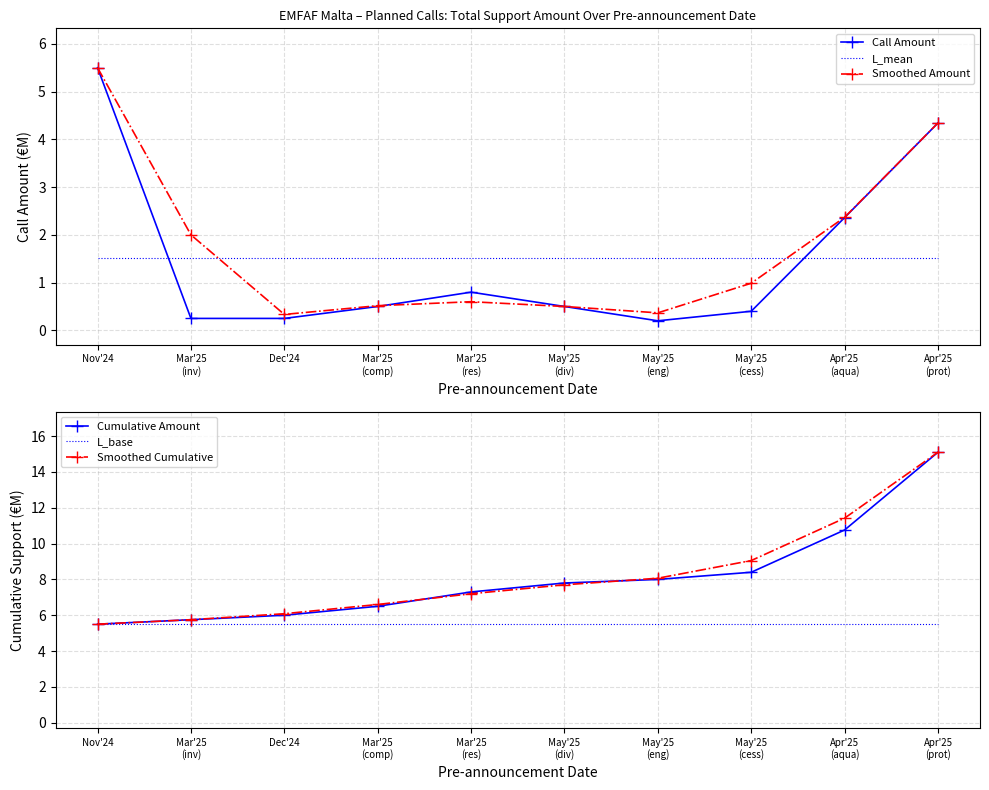

At which category is the sum across all series the highest?

Apr'25
(prot)